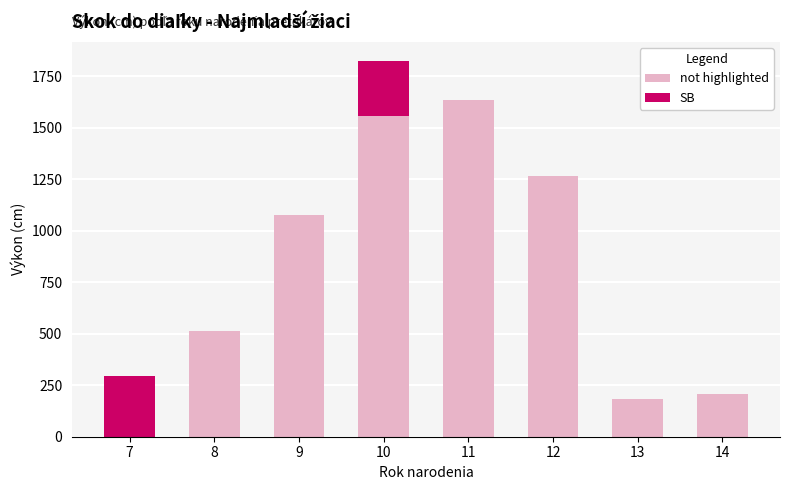

The value of not highlighted at 11 is 2649. True or false?

False